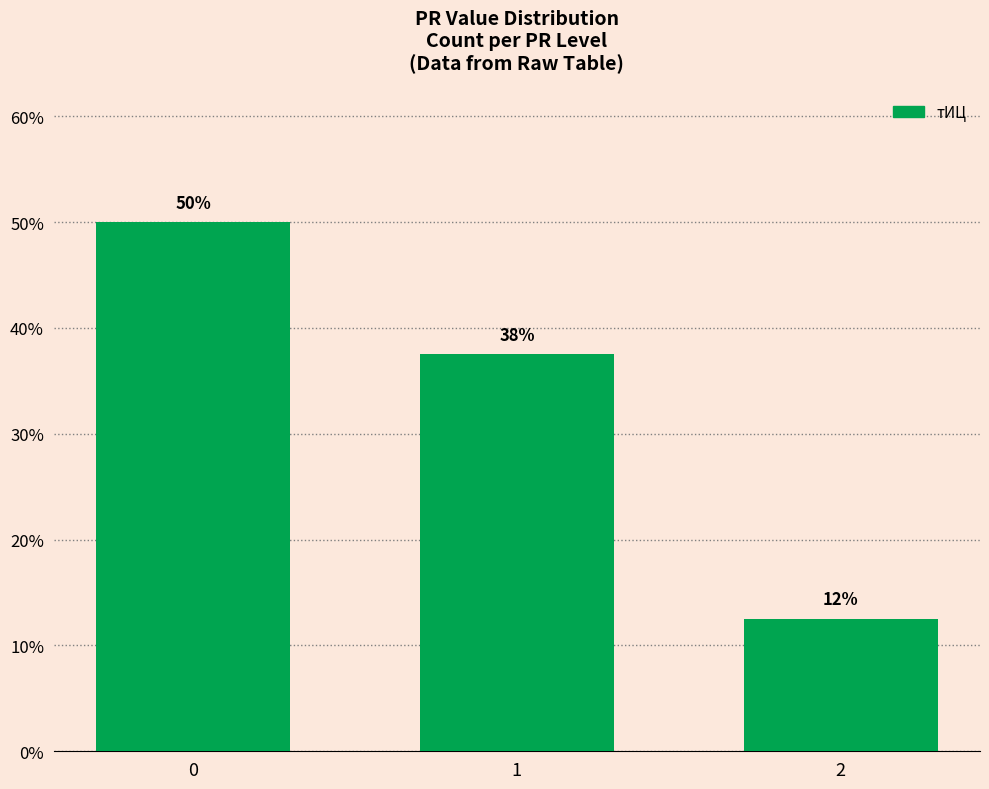

Is it true that the value at 0 is 0.5?

True